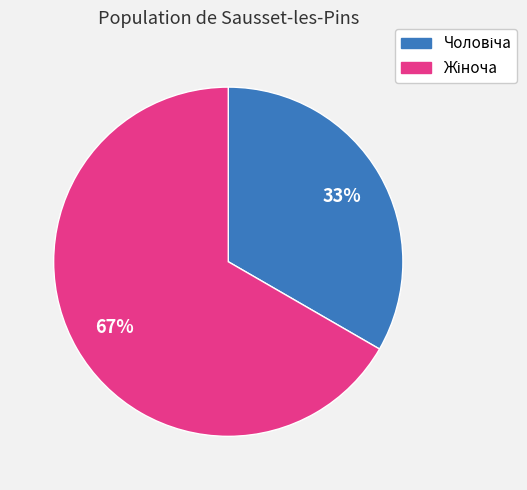

Is there a majority slice in this chart?

Yes